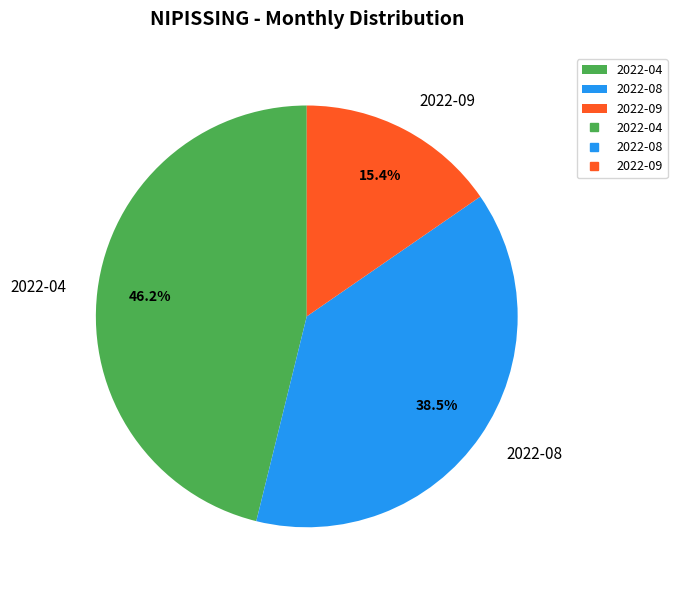

What is the smallest slice in the pie chart?

2022-09